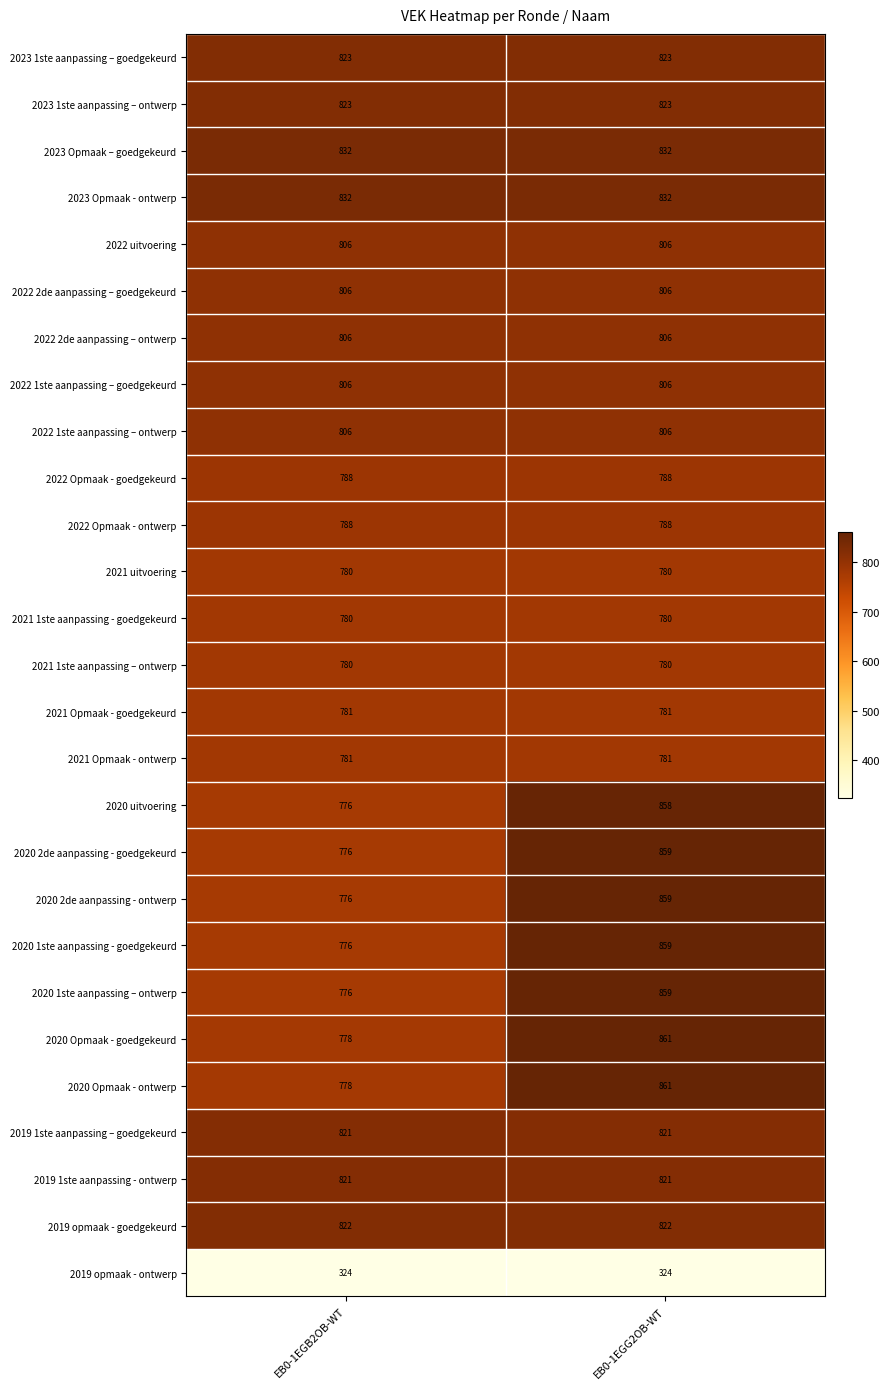

At which category is the sum across all series the highest?

EB0-1EGG2OB-WT